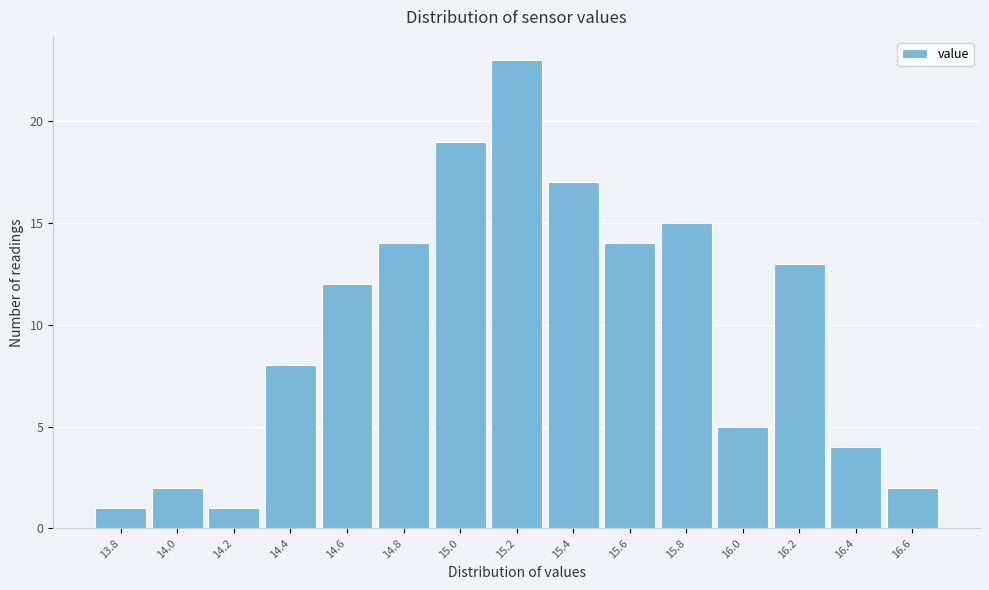

Reading left to right, list every bar in this chart as the range it spans on the x-axis followed by its height. The values are not printed on the chart, so give them approximately, as read against the axis.

13.7 to 13.9: 1
13.9 to 14.1: 2
14.1 to 14.3: 1
14.3 to 14.5: 8
14.5 to 14.7: 12
14.7 to 14.9: 14
14.9 to 15.1: 19
15.1 to 15.3: 23
15.3 to 15.5: 17
15.5 to 15.7: 14
15.7 to 15.9: 15
15.9 to 16.1: 5
16.1 to 16.3: 13
16.3 to 16.5: 4
16.5 to 16.7: 2